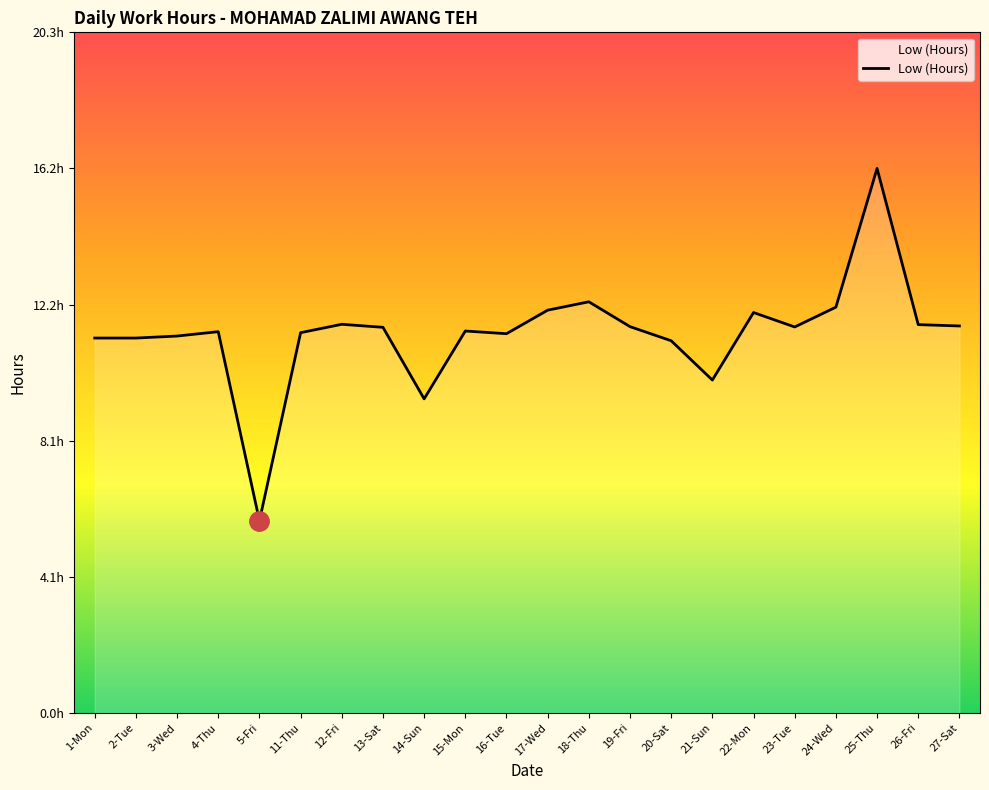

Is this an area chart (filled region under the line)?

Yes